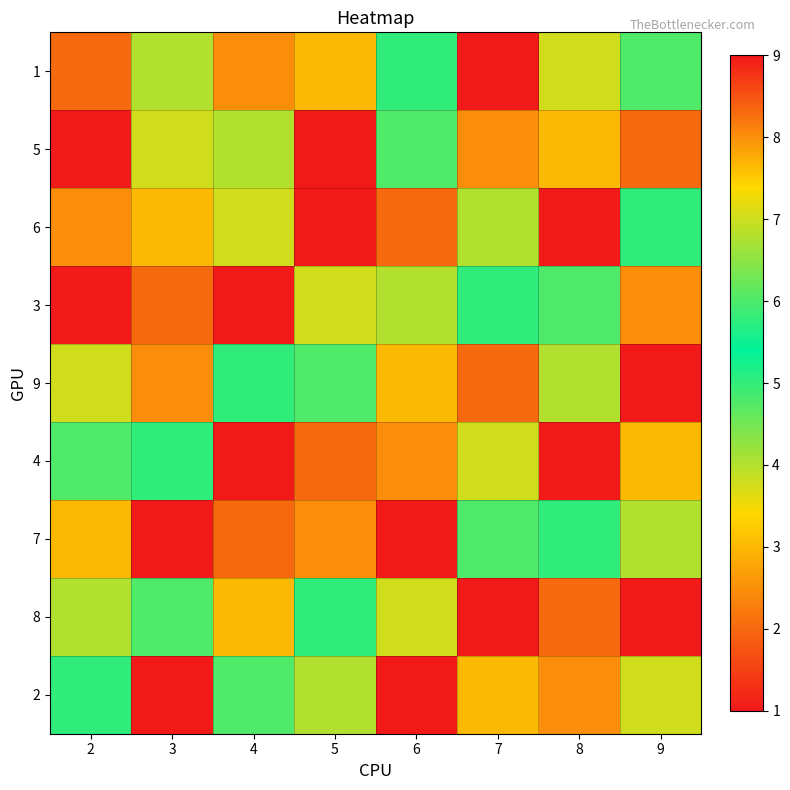

Reading right to left, what are all the values shown in this chart?

1: 9=6	8=7	7=9	6=5	5=3	4=8	3=4	2=2
5: 9=2	8=3	7=8	6=6	5=1	4=4	3=7	2=9
6: 9=5	8=1	7=4	6=2	5=9	4=7	3=3	2=8
3: 9=8	8=6	7=5	6=4	5=7	4=9	3=2	2=1
9: 9=1	8=4	7=2	6=3	5=6	4=5	3=8	2=7
4: 9=3	8=9	7=7	6=8	5=2	4=1	3=5	2=6
7: 9=4	8=5	7=6	6=9	5=8	4=2	3=1	2=3
8: 9=9	8=2	7=1	6=7	5=5	4=3	3=6	2=4
2: 9=7	8=8	7=3	6=1	5=4	4=6	3=9	2=5